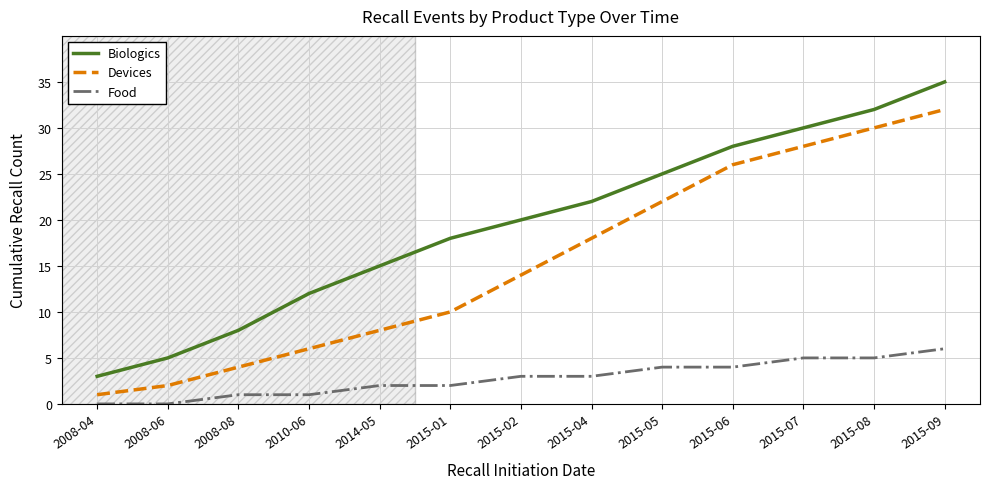

Reading left to right, extract all data points from this chart.

Biologics: 3	5	8	12	15	18	20	22	25	28	30	32	35
Devices: 1	2	4	6	8	10	14	18	22	26	28	30	32
Food: 0	0	1	1	2	2	3	3	4	4	5	5	6